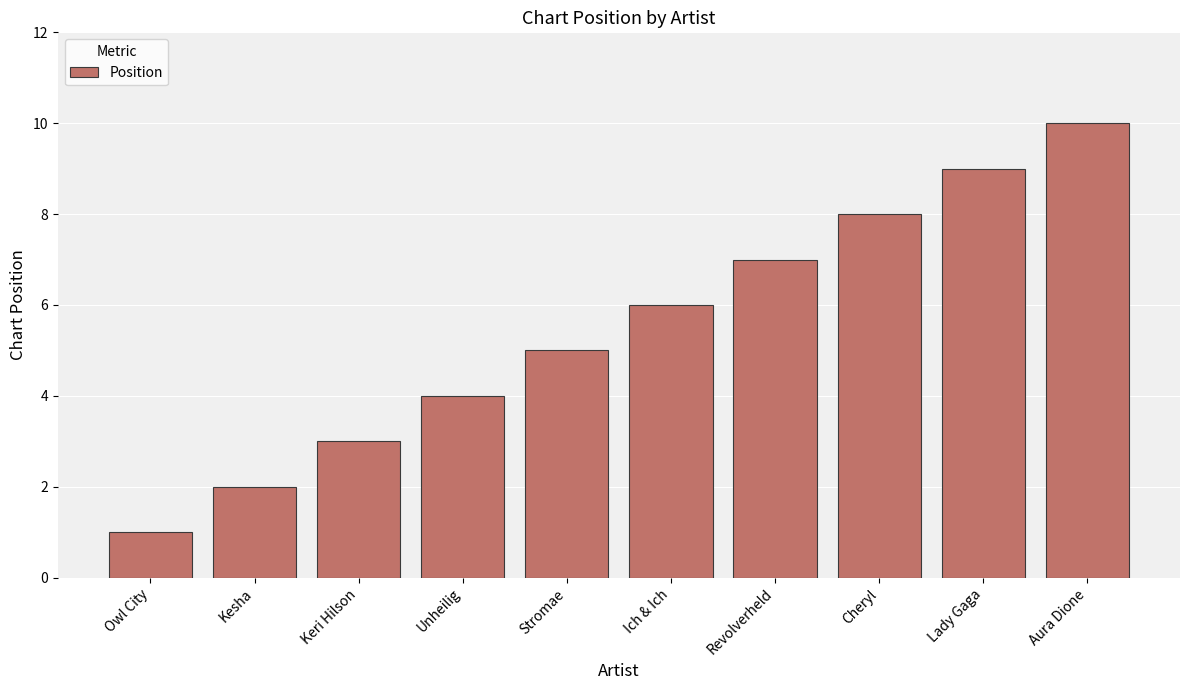

What is the approximate value at Lady Gaga?

9